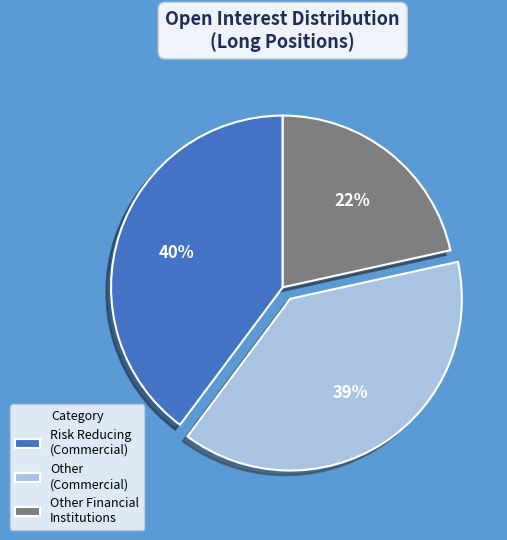

Does Risk Reducing (Commercial) represent more than half of the total?

No